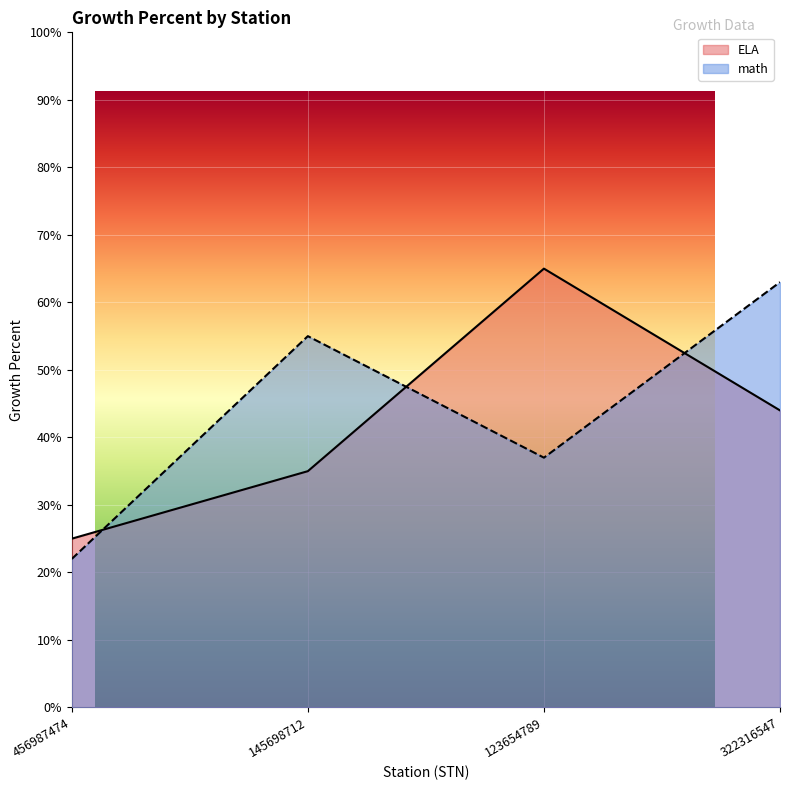

What are all the series names shown in the legend?

ELA, math